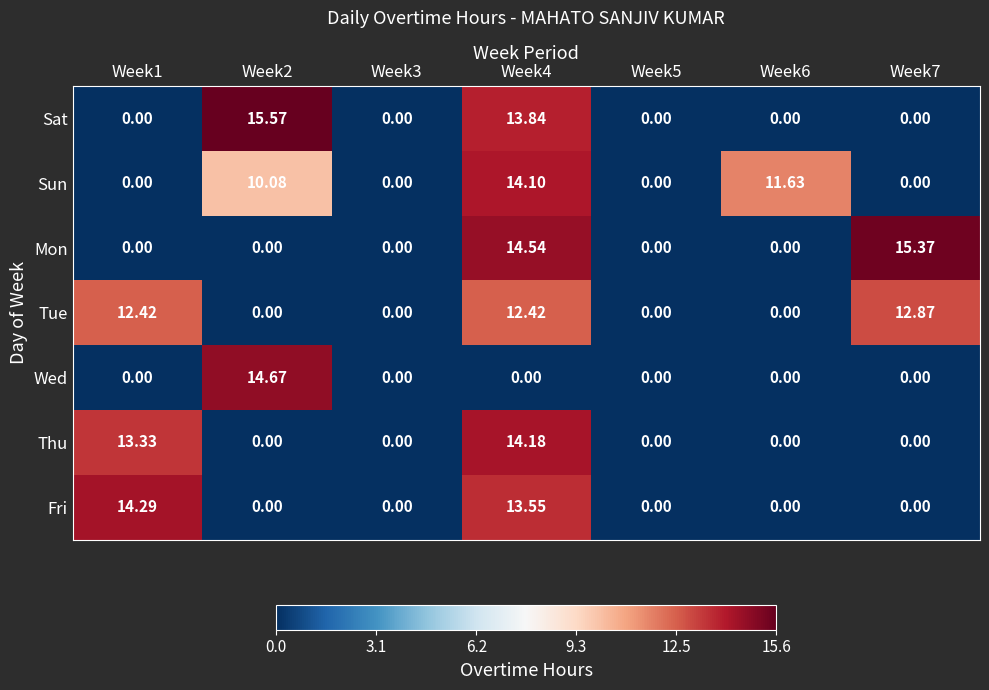

Which series has the largest total across all categories?

Tue